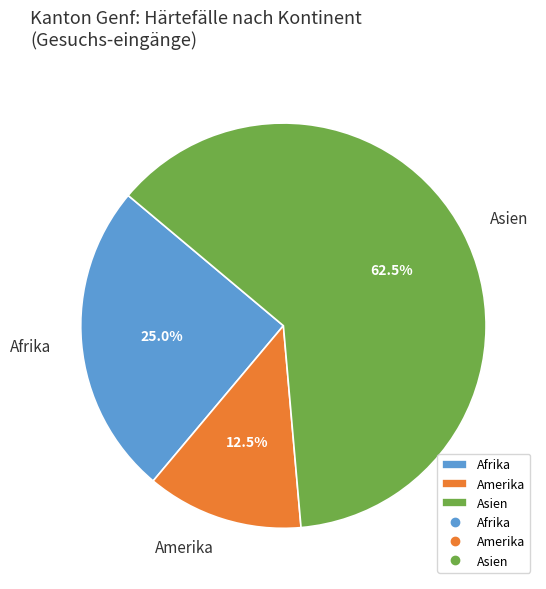

Combined, do Amerika and Asien account for over 50%?

Yes